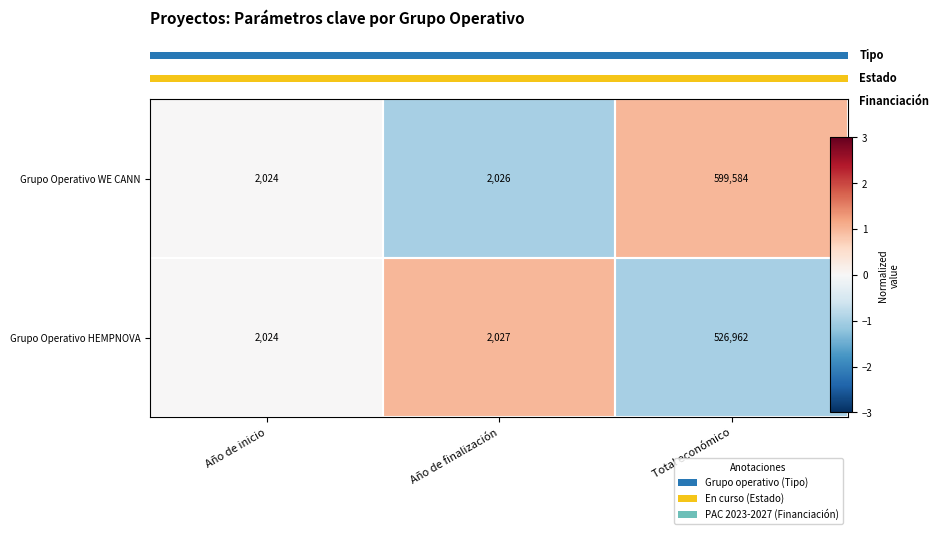

Which series has the widest spread of values?

Grupo Operativo WE CANN